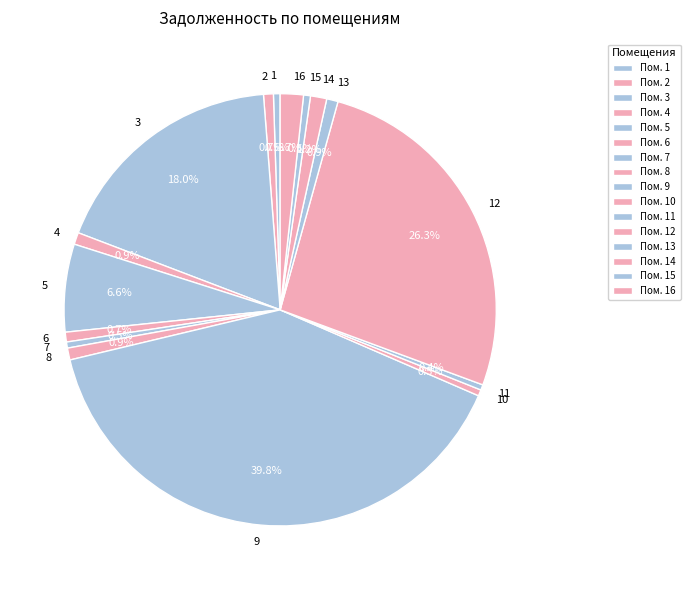

What is the total percentage of 14 and 8?

2.1%